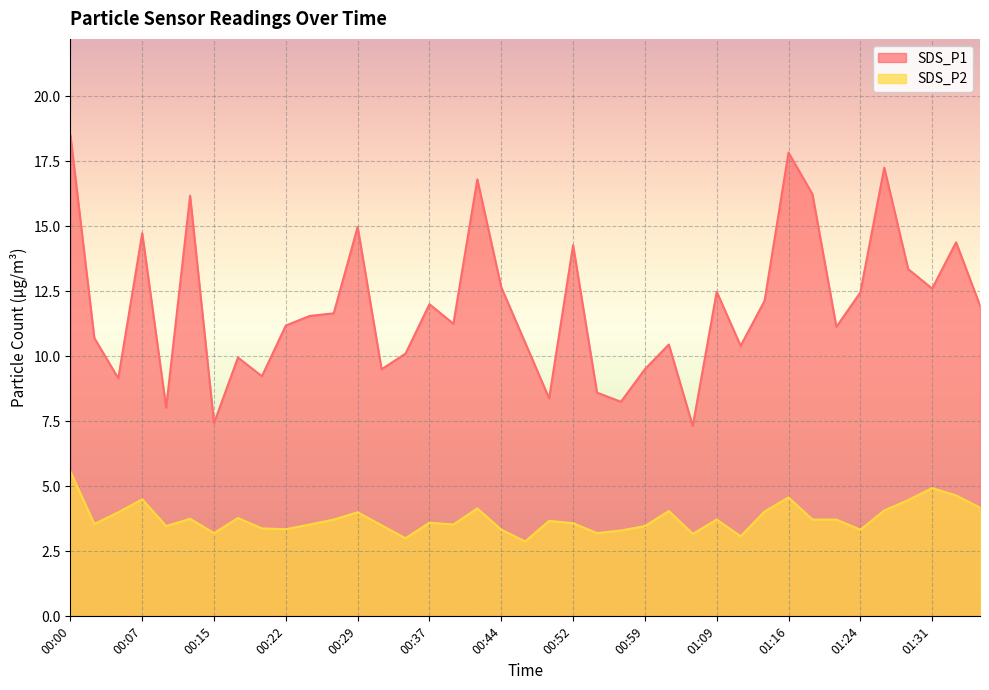

What is the spread (max minus min) of values at 00:17?

6.2